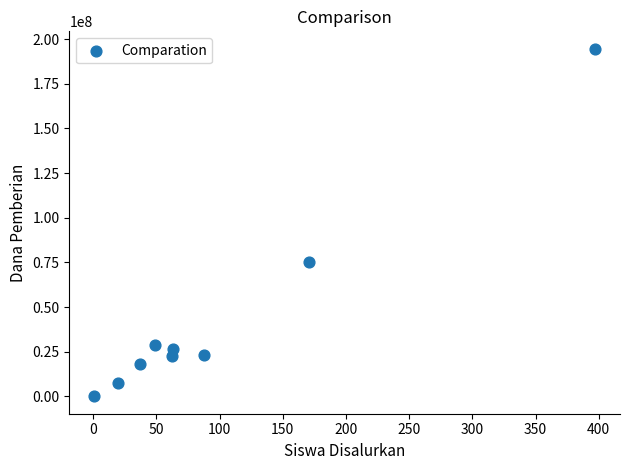

What Y value in the scatter plot is closest to 97312500?

75000000